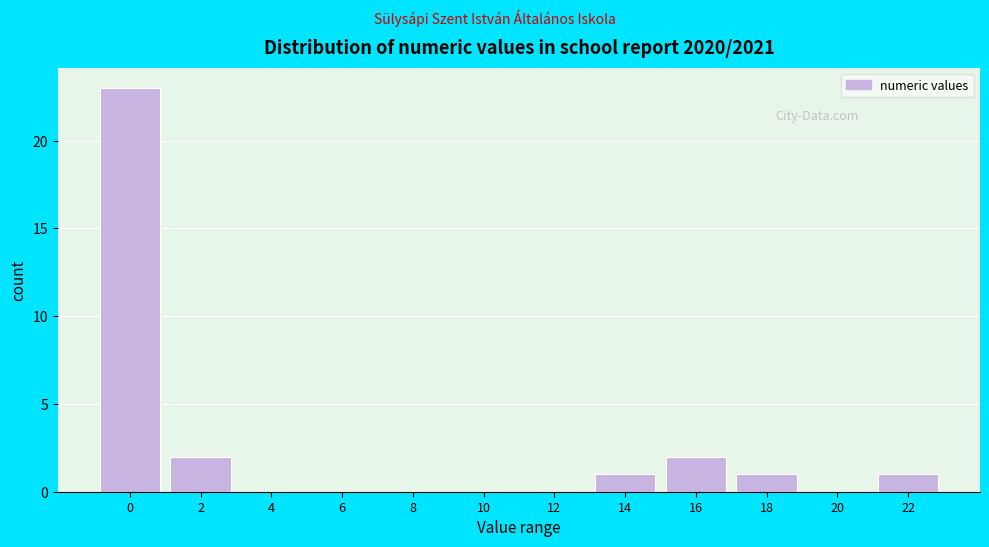

Reading left to right, list all the values displayed in this chart.

0=23	2=2	4=0	6=0	8=0	10=0	12=0	14=1	16=2	18=1	20=0	22=1